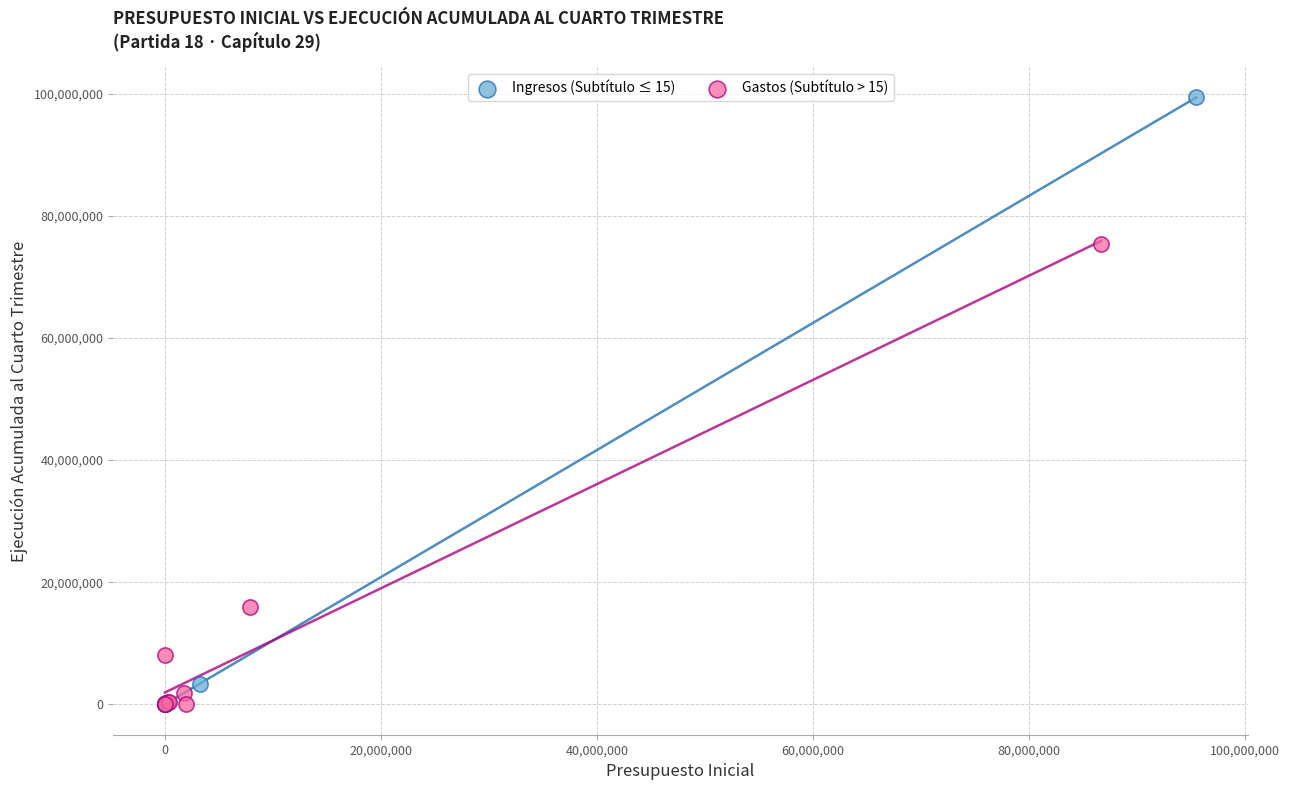

What are all the series names shown in the legend?

Ingresos (Subtítulo ≤ 15), Gastos (Subtítulo > 15)